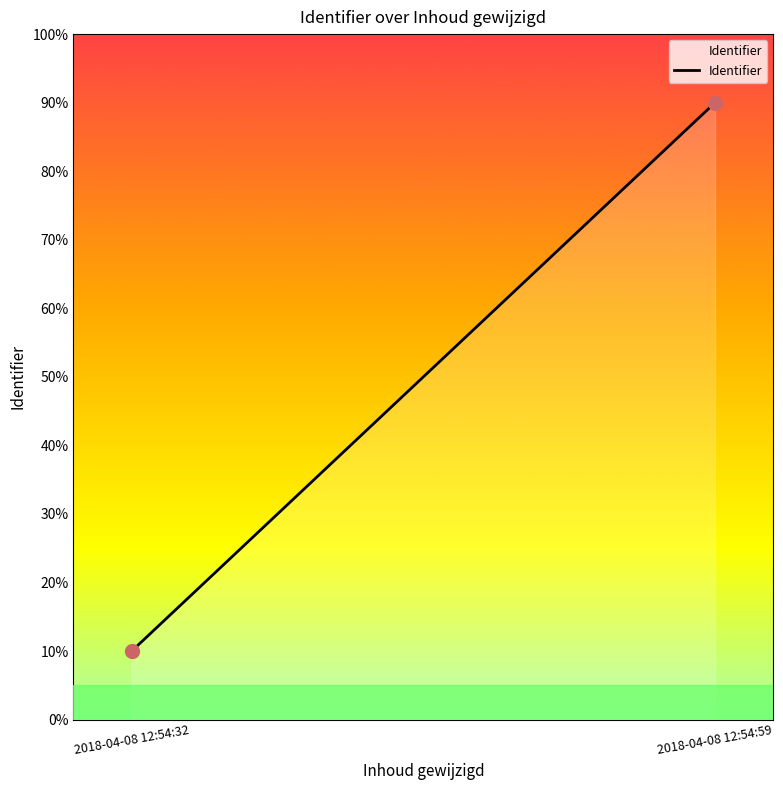

Rank the categories by value from highest to lowest.

2018-04-08 12:54:59, 2018-04-08 12:54:32